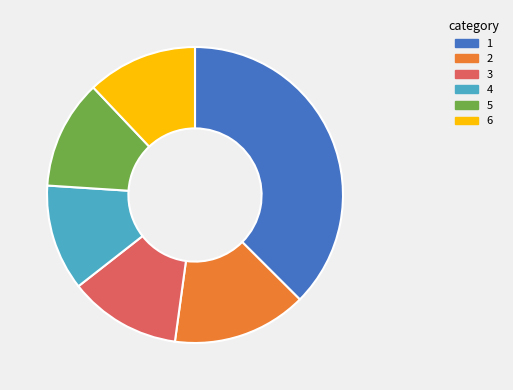

Does any single category account for the majority?

No